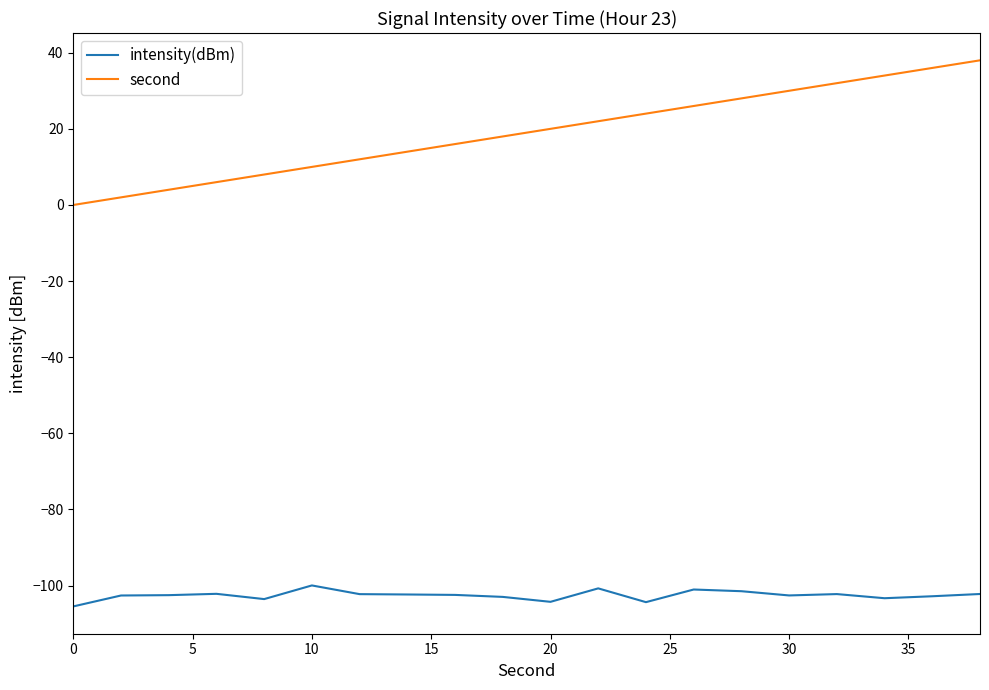

True or false: second has more than 0 points higher than both neighbors.

False